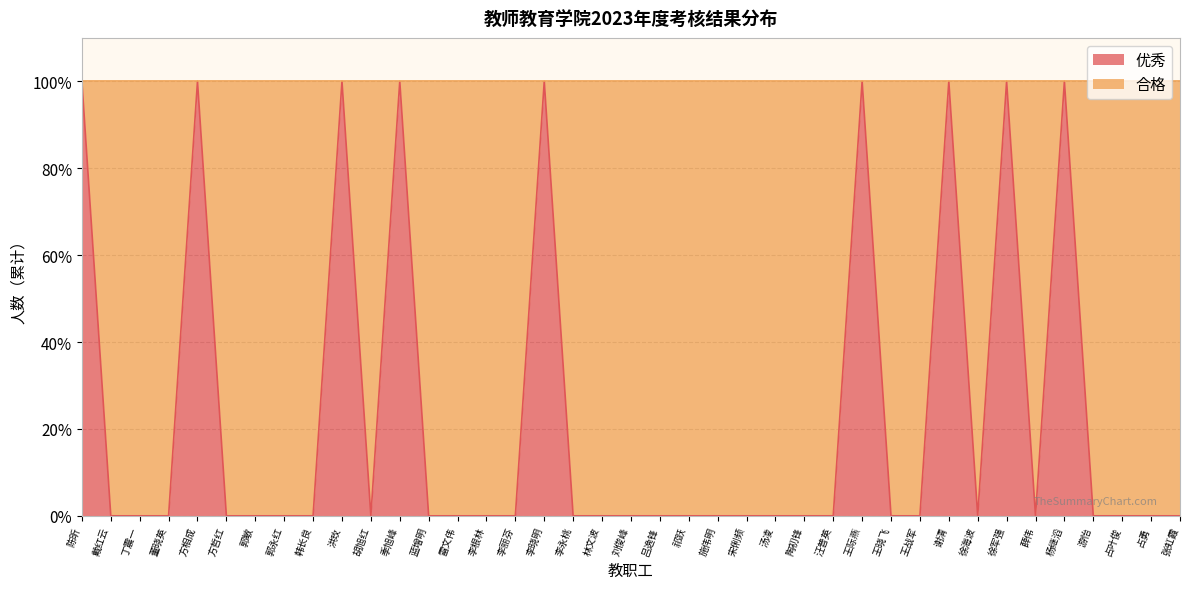

Does the chart have visible grid lines?

Yes